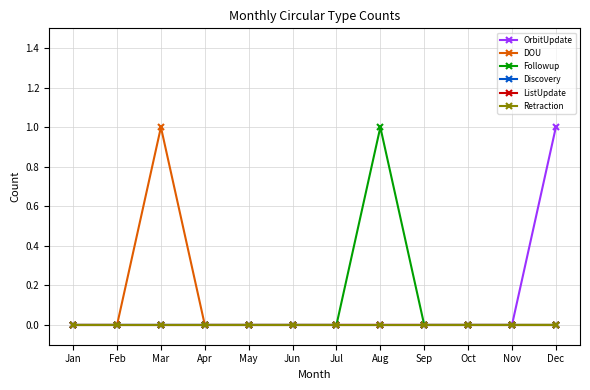

Is this an area chart (filled region under the line)?

No